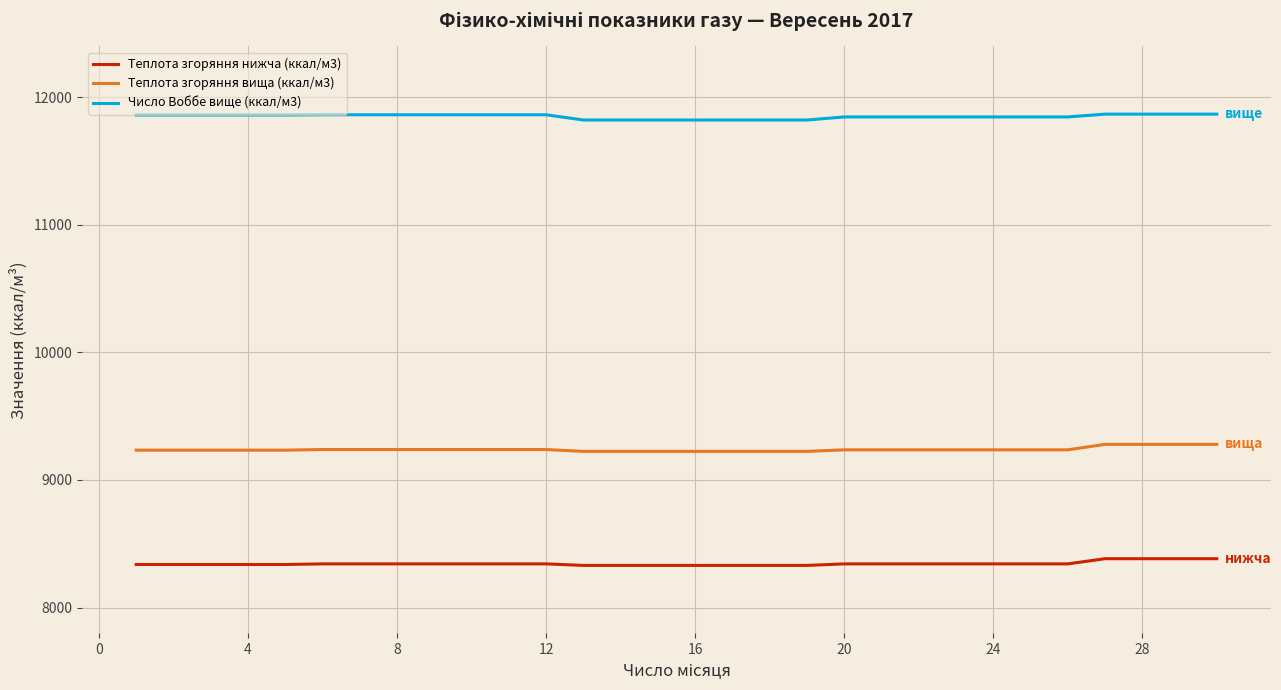

What is the minimum value for Теплота згоряння вища (ккал/м3)?

9224.2